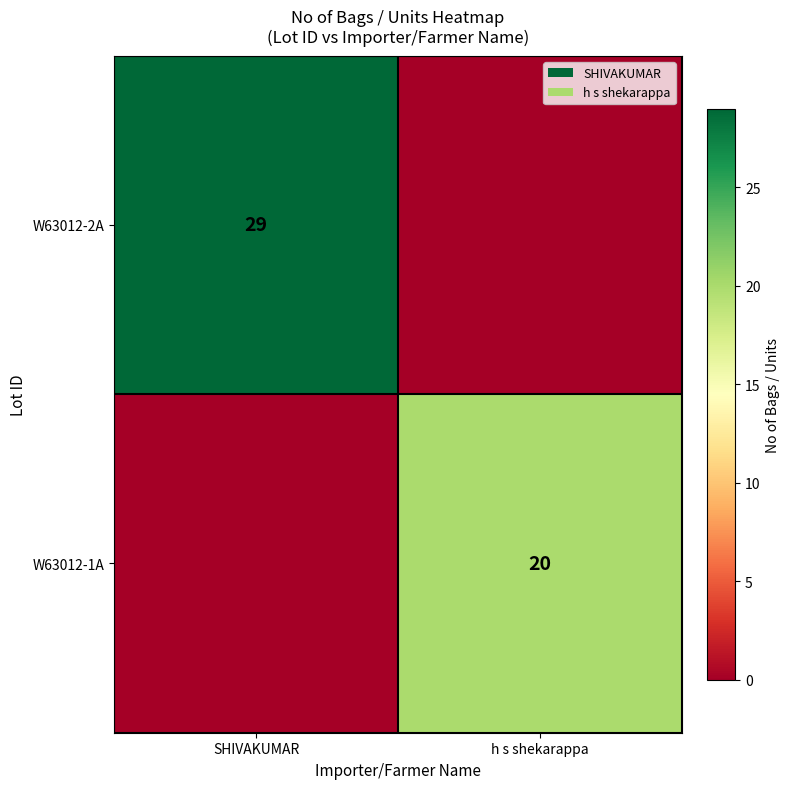

Between SHIVAKUMAR and h s shekarappa, which is larger?

SHIVAKUMAR